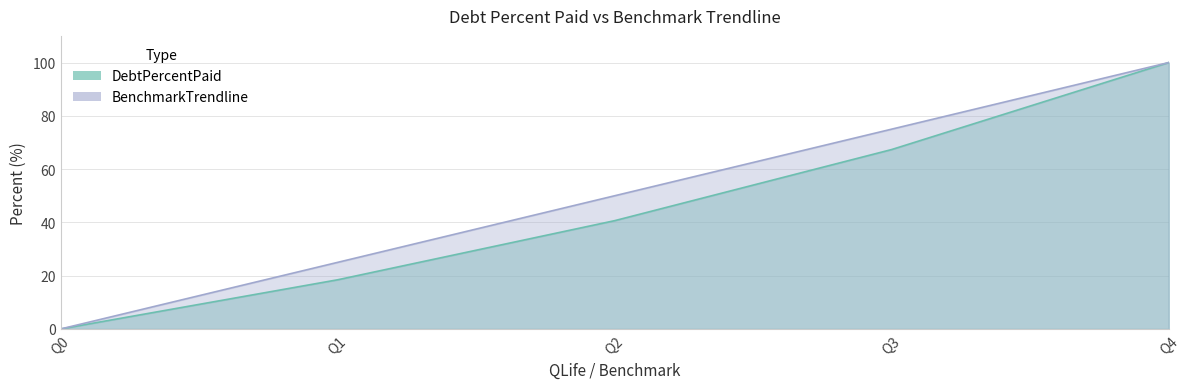

Which category has the highest value across all series?

Q4